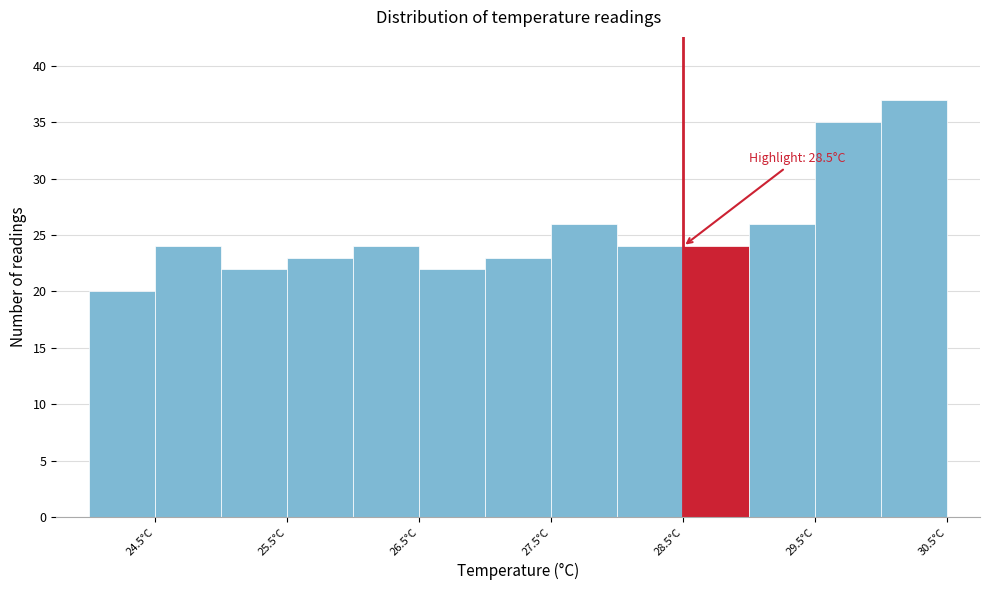

Which range on the x-axis has the tallest bar?

30.0 to 30.5